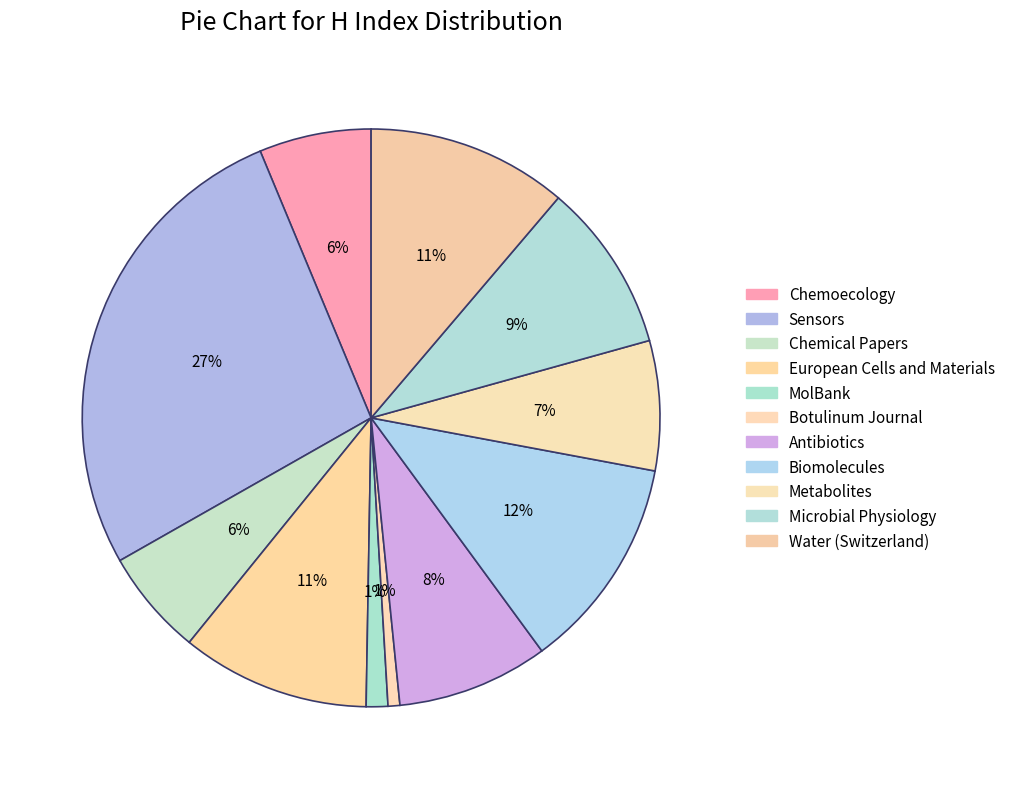

To the nearest percent, what is the difference between the largest and smallest slice percentages?

26%